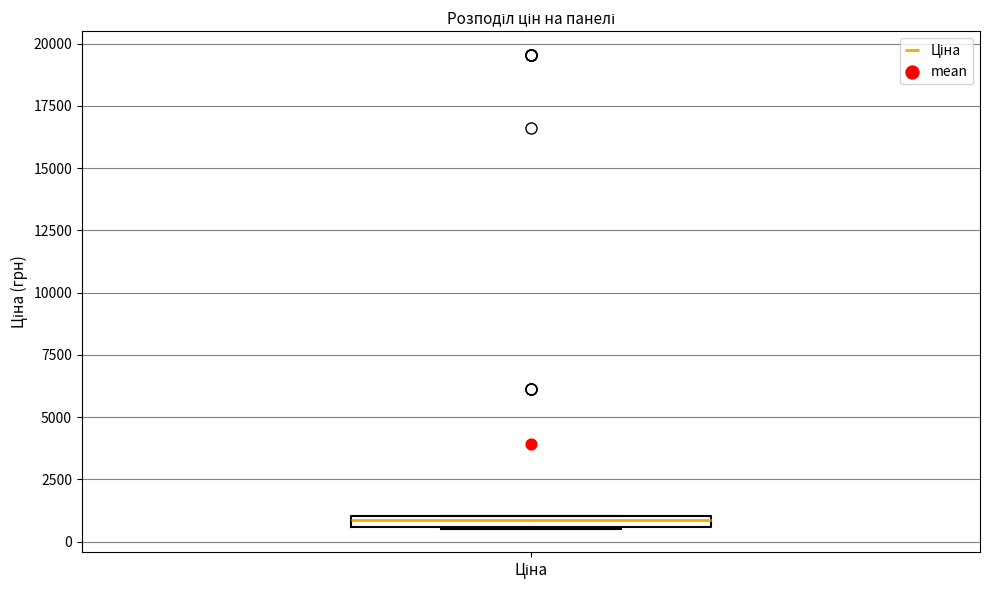

Where is the lower edge of the box for Ціна on the y-axis? The values are not printed on the chart, so give them approximately, as read against the axis.

500